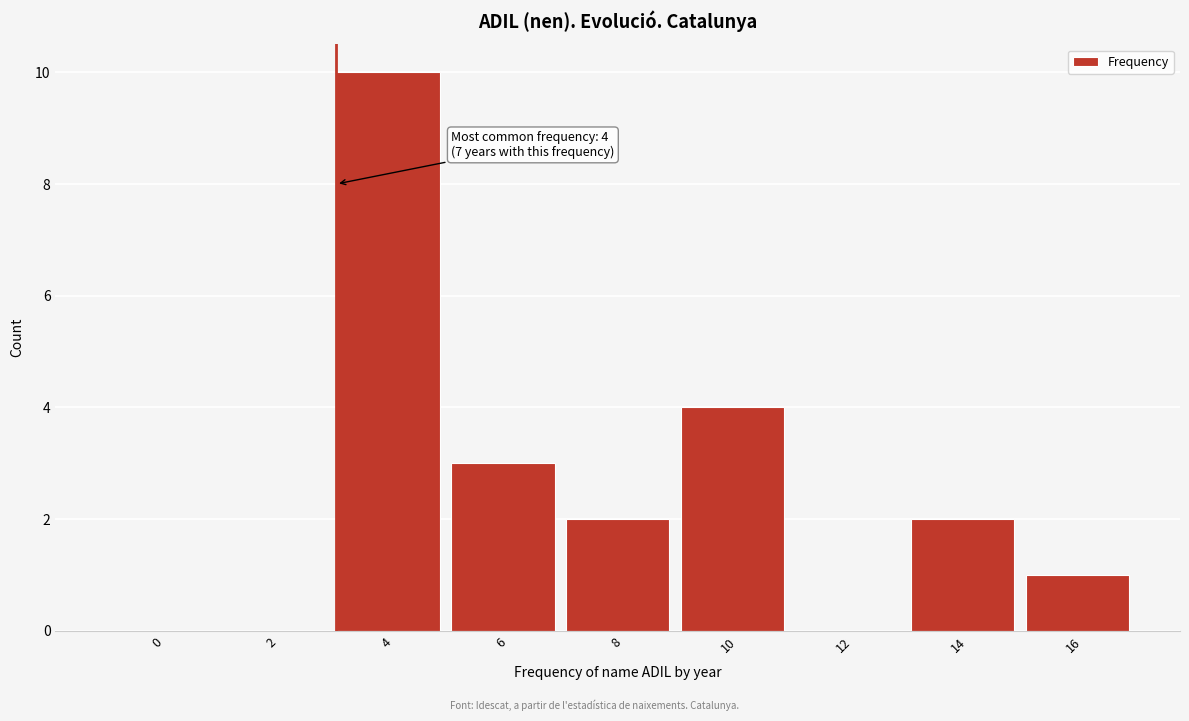

Reading left to right, list all the values displayed in this chart.

0=0	2=0	4=10	6=3	8=2	10=4	12=0	14=2	16=1